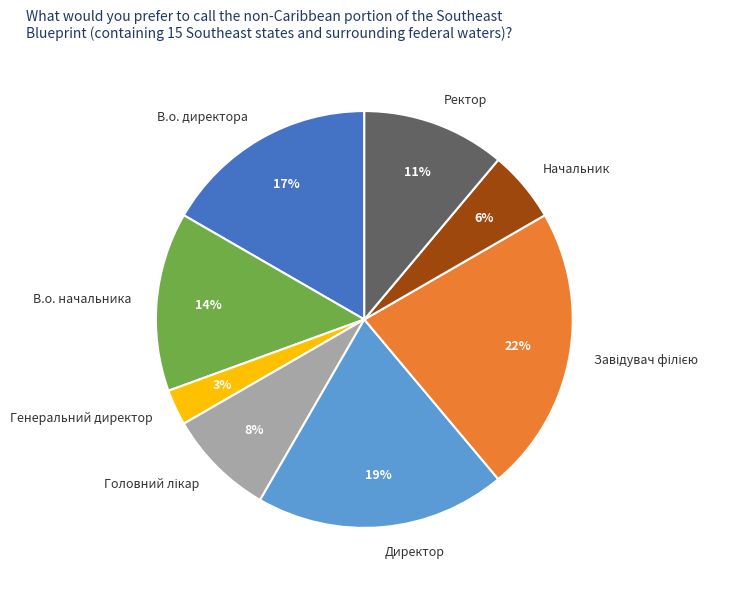

Do Генеральний директор and Начальник together represent more than half of the pie?

No